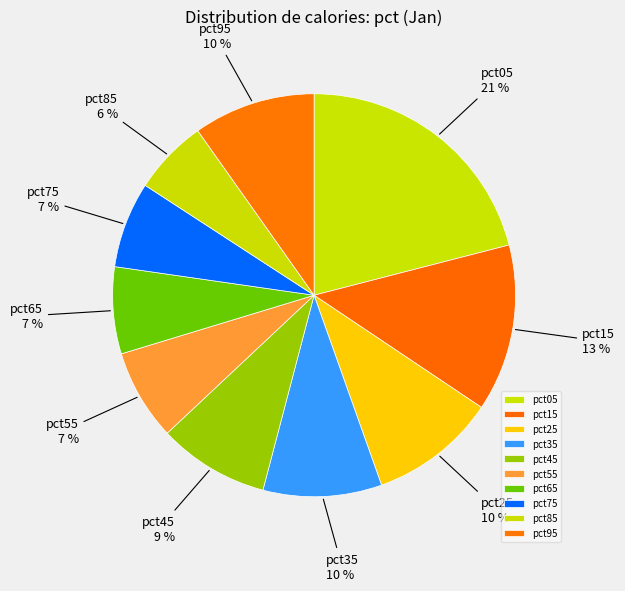

Which slice is the smallest?

pct85